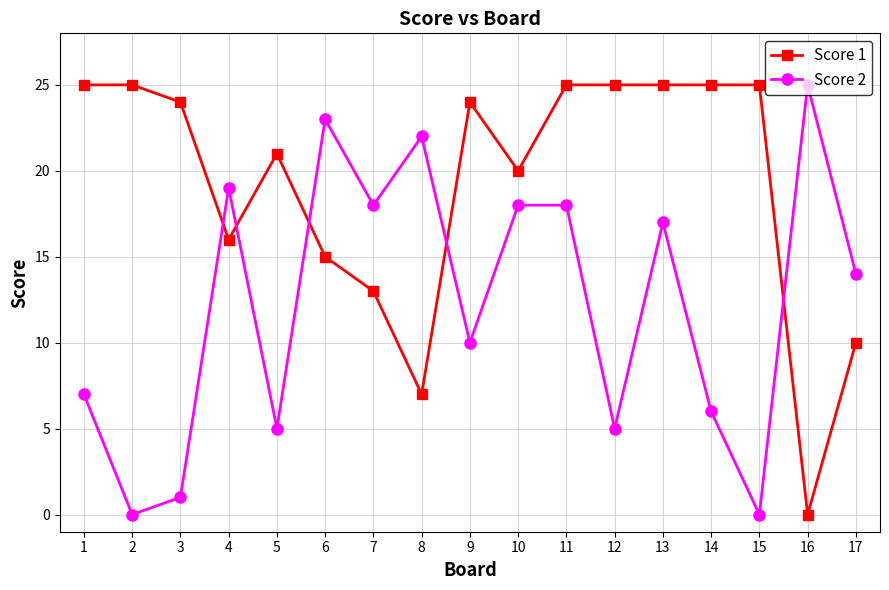

What are all the series names shown in the legend?

Score 1, Score 2